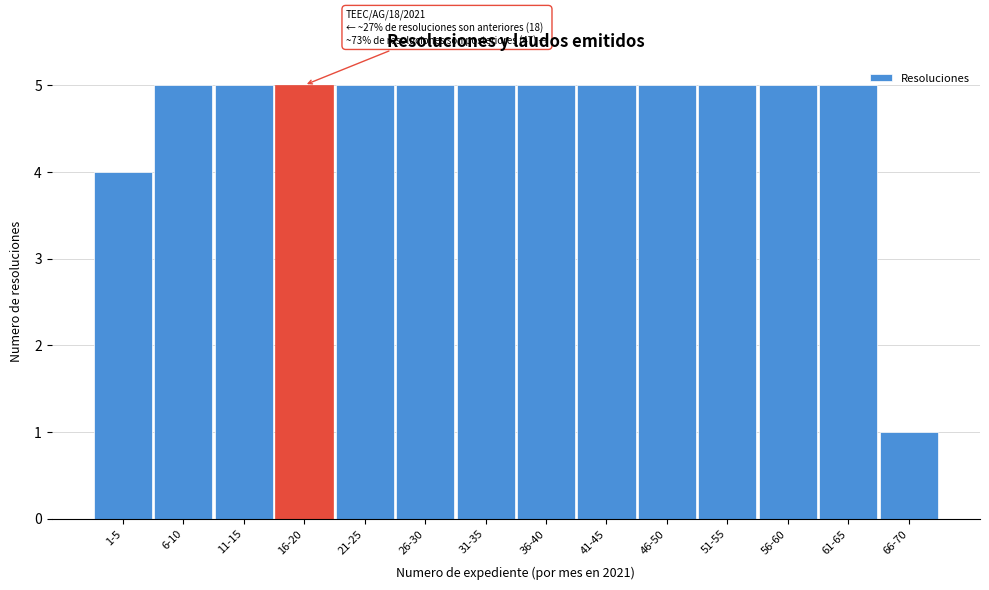

Reading left to right, extract all data points from this chart.

4	5	5	5	5	5	5	5	5	5	5	5	5	1